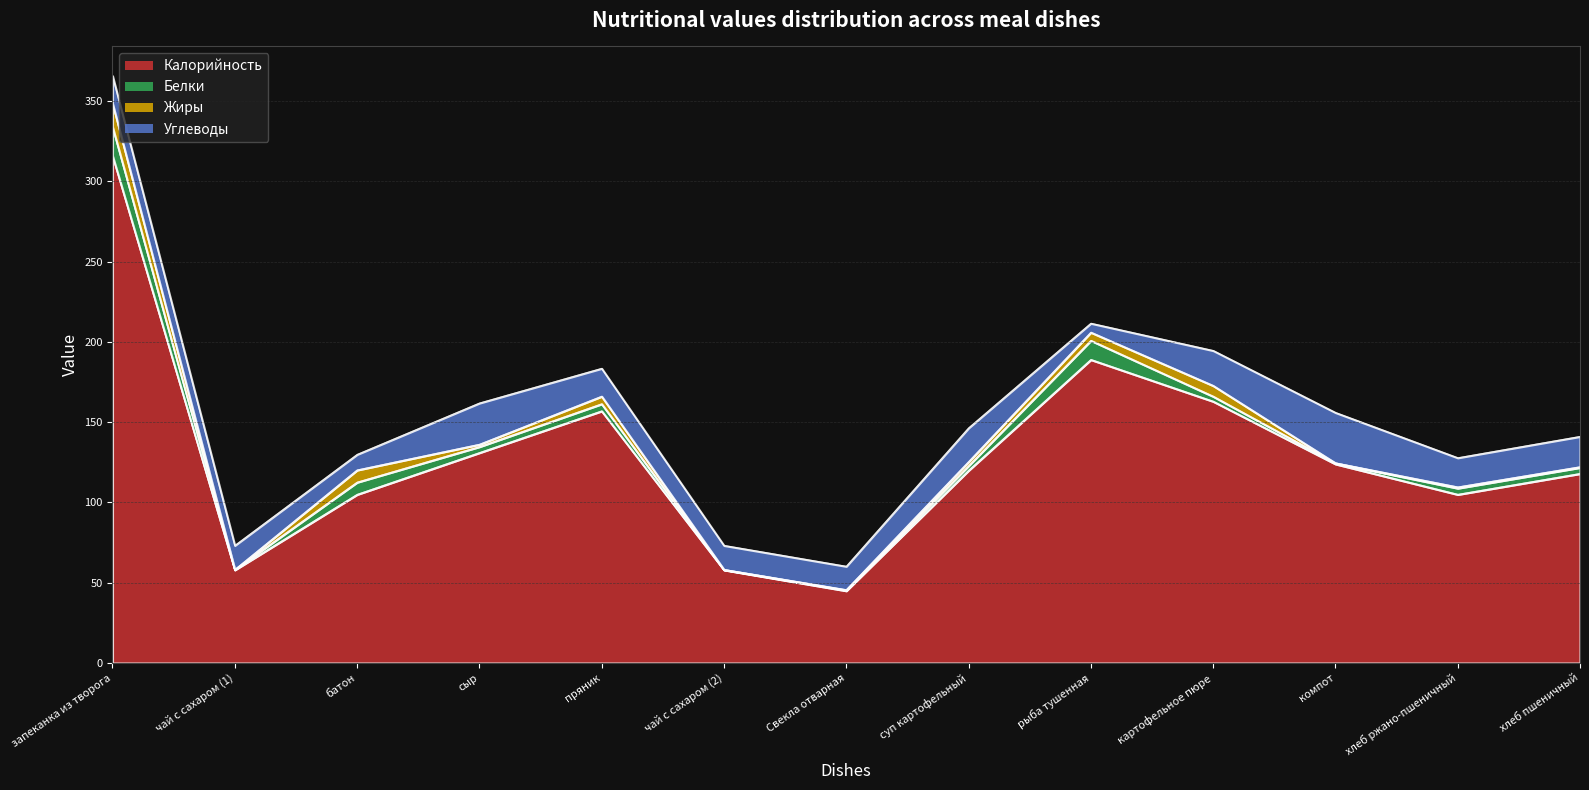

At which label is Белки closest to 9?

батон